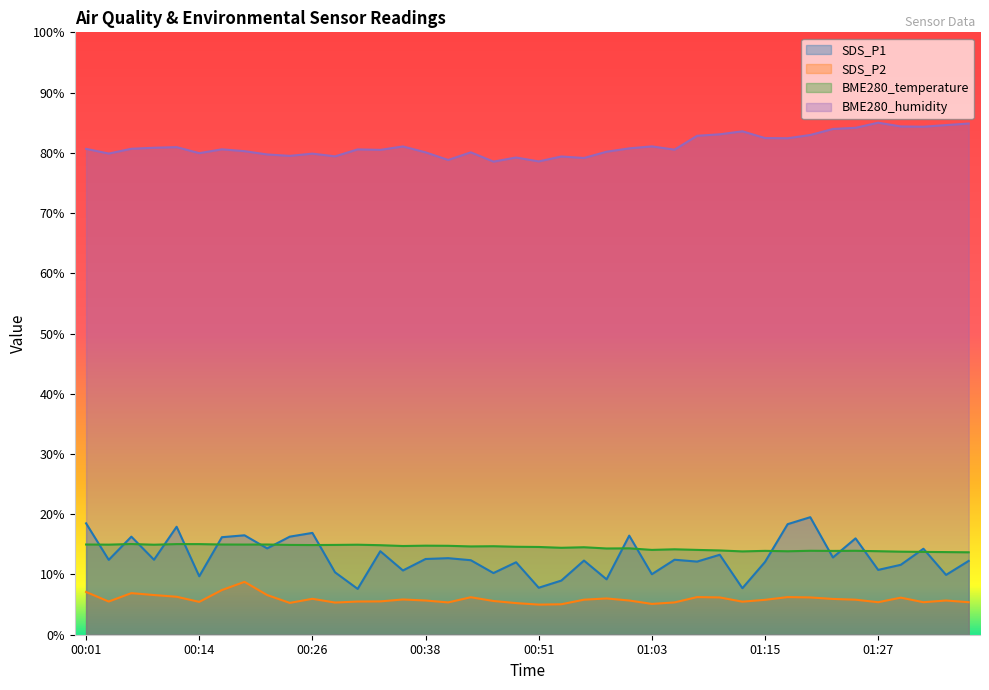

Which series has the widest spread of values?

SDS_P1